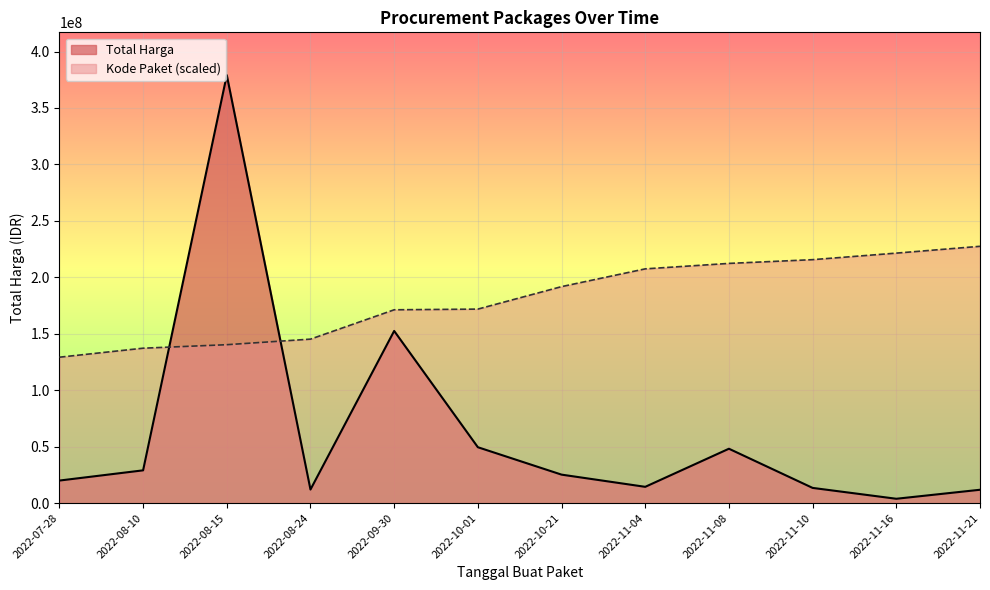

How many lines are shown in the chart?

2